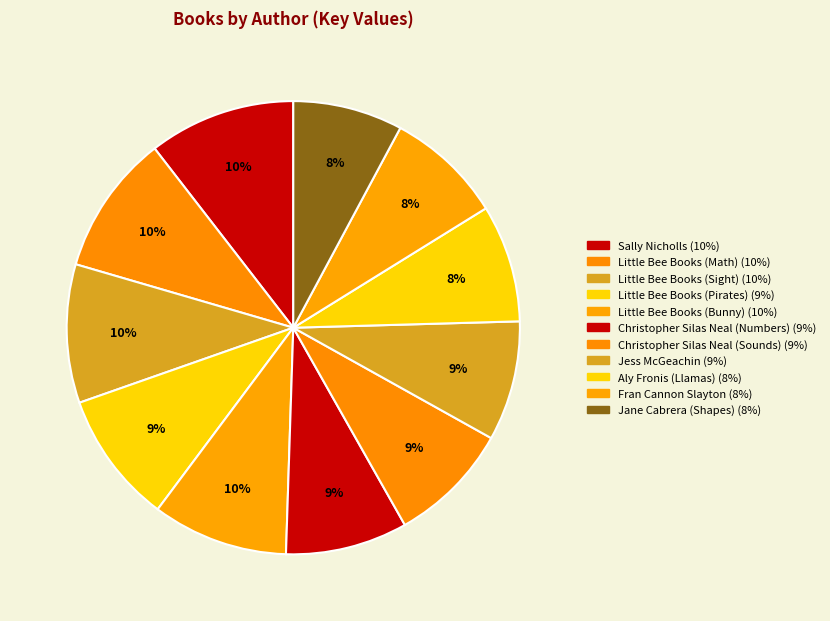

Count the number of slices in the pie.

11